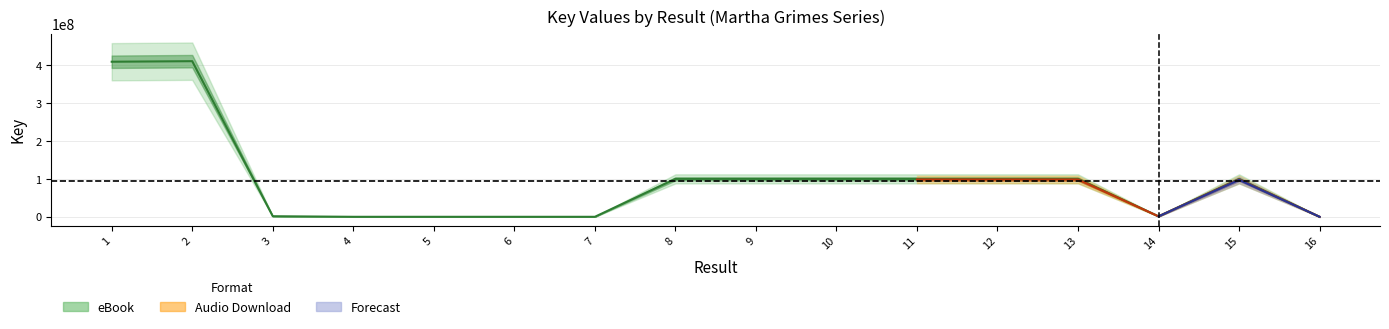

At which label is the value closest to 205411504?

15